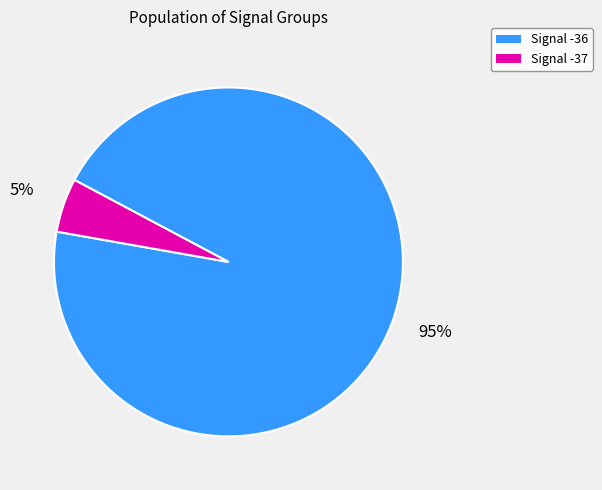

Is there a majority slice in this chart?

Yes